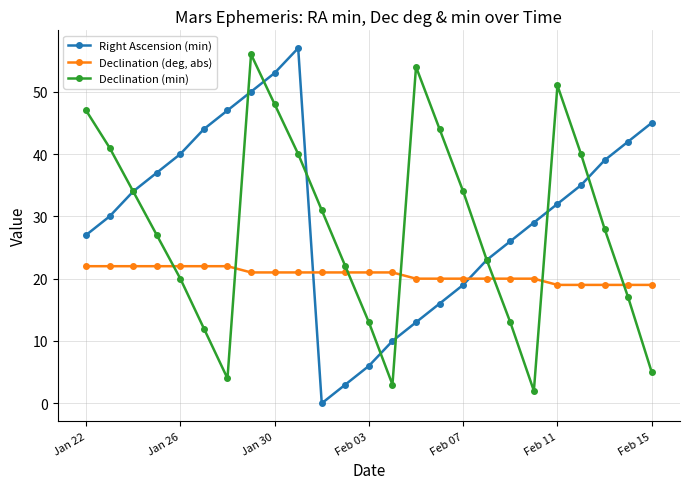

Count the number of categories in the chart.

25